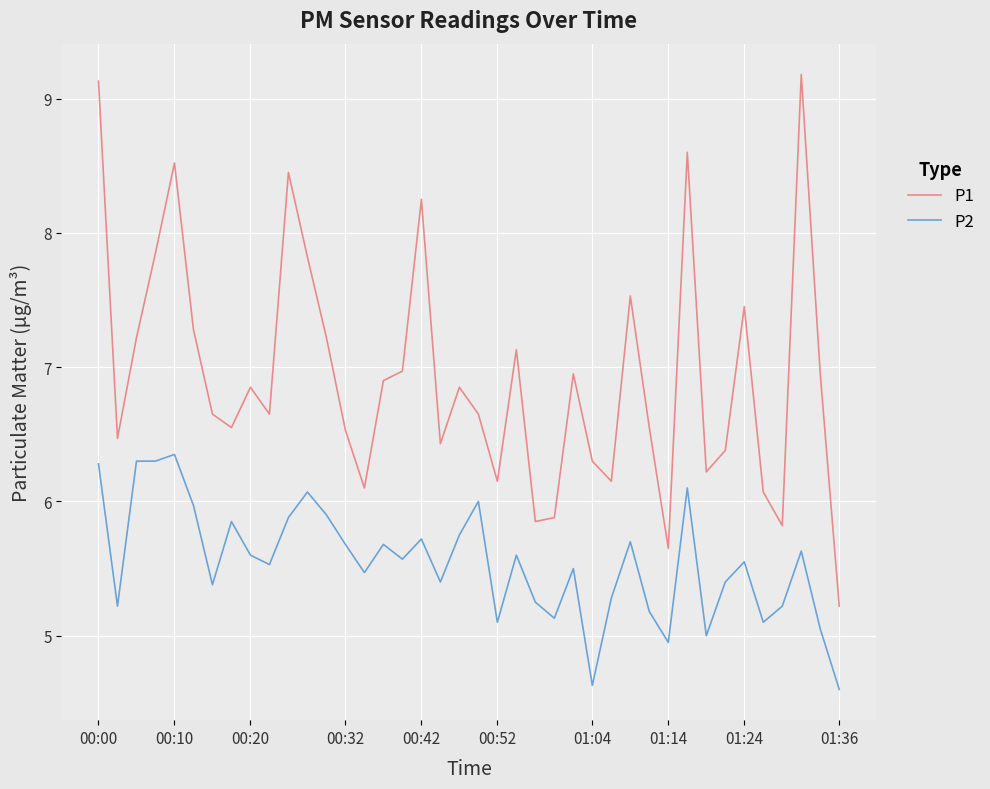

List the series in order of their peak value, highest first.

P1, P2